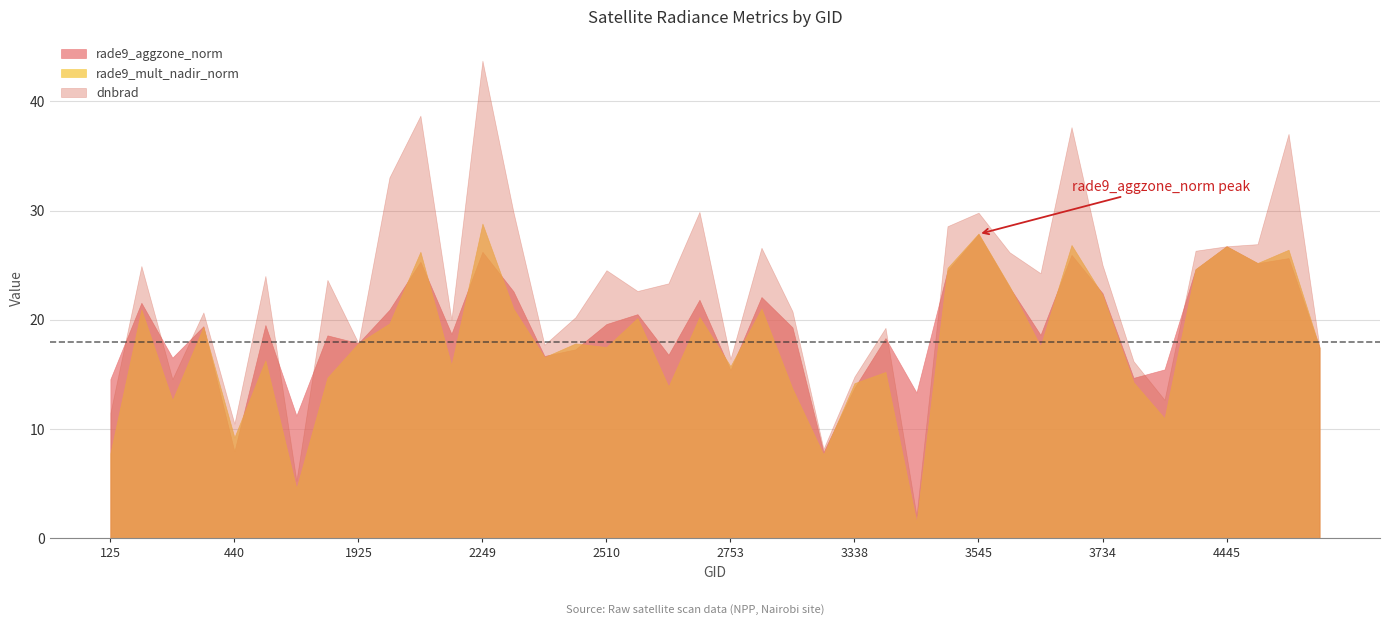

True or false: dnbrad has more than 2 interior local peaks.

True